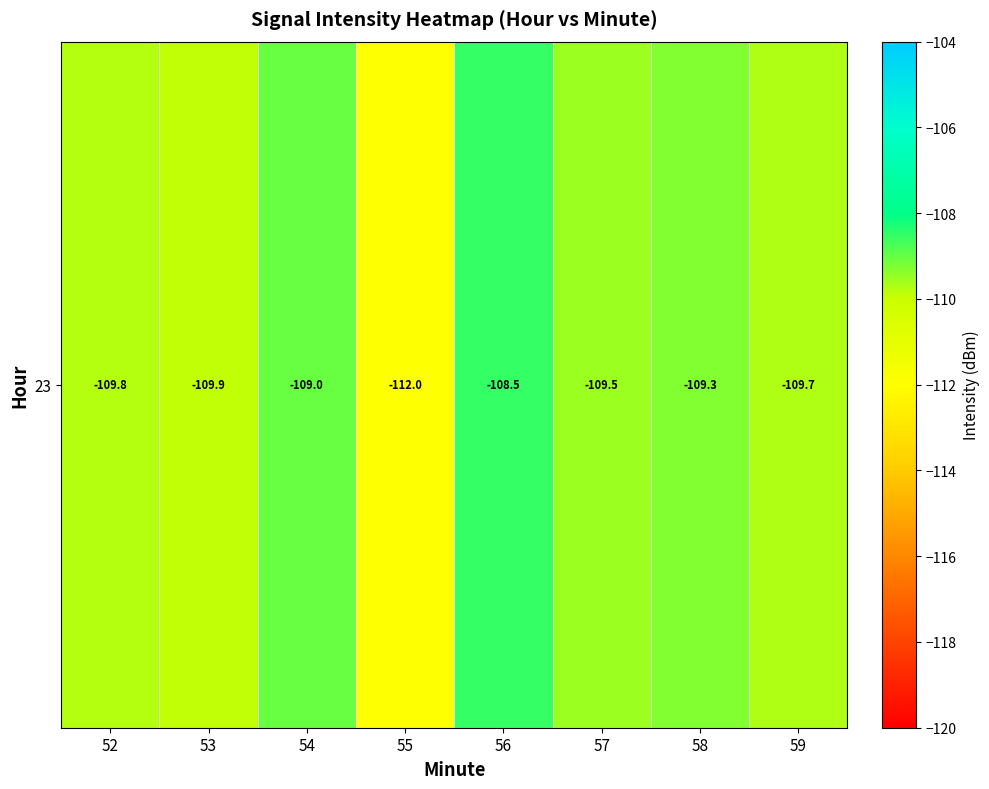

Which category has the lowest value across all series?

55